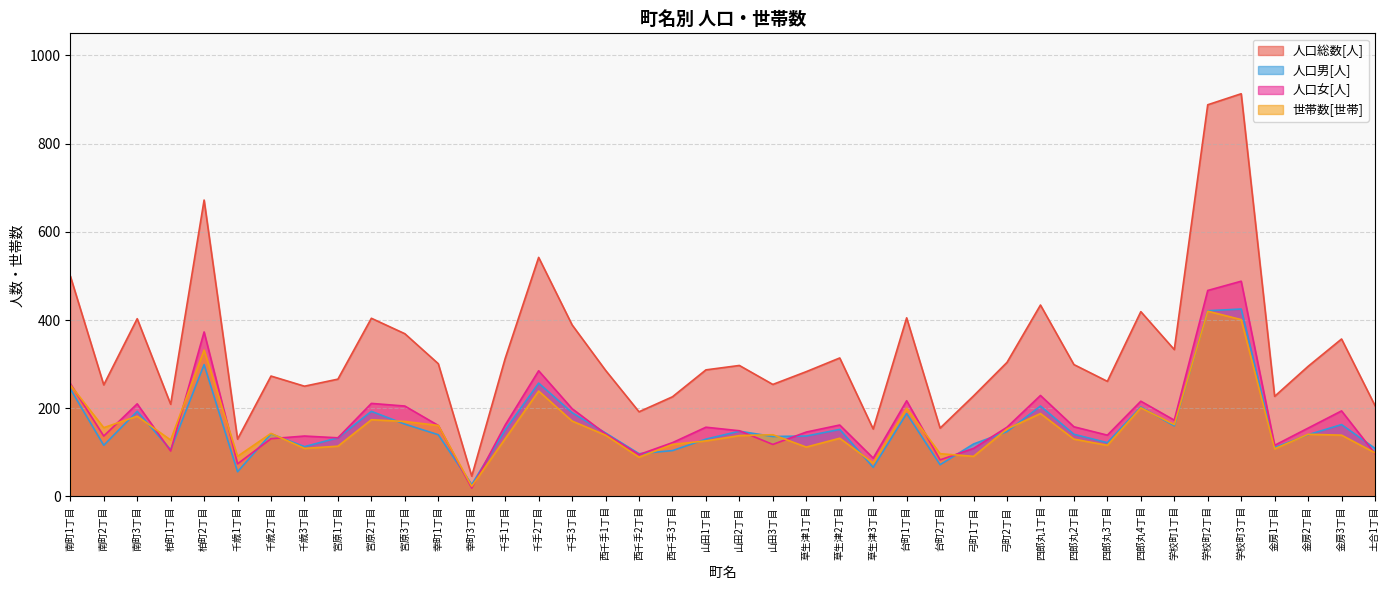

True or false: 人口男[人] has more than 1 points higher than both neighbors.

True